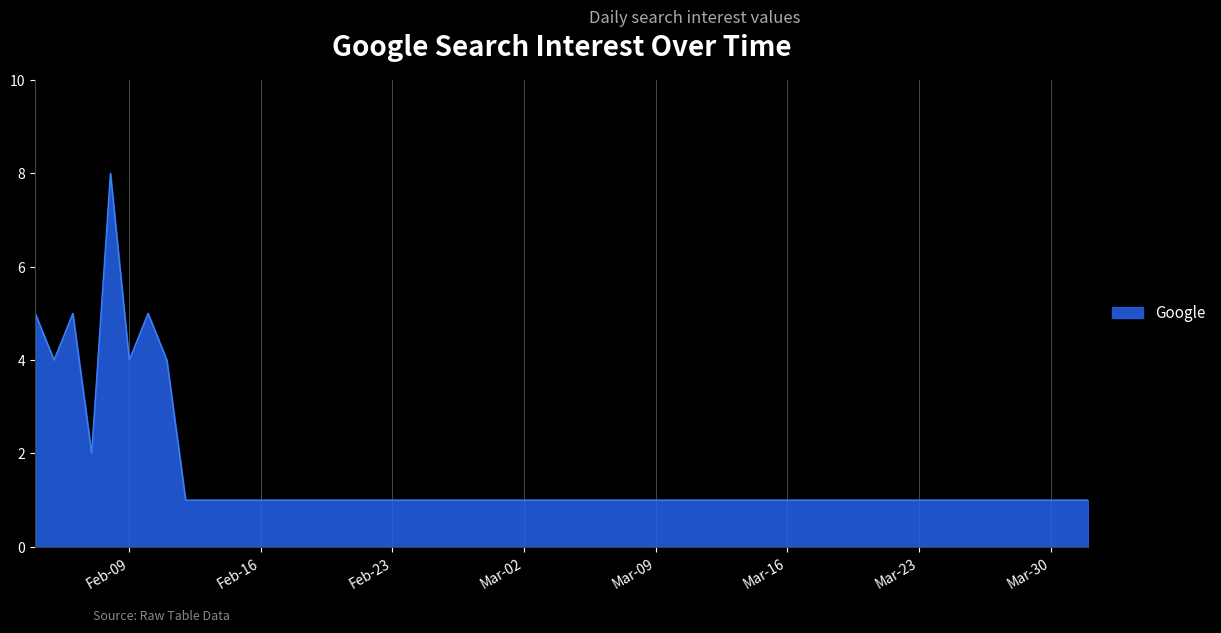

What is the greatest value displayed?

8